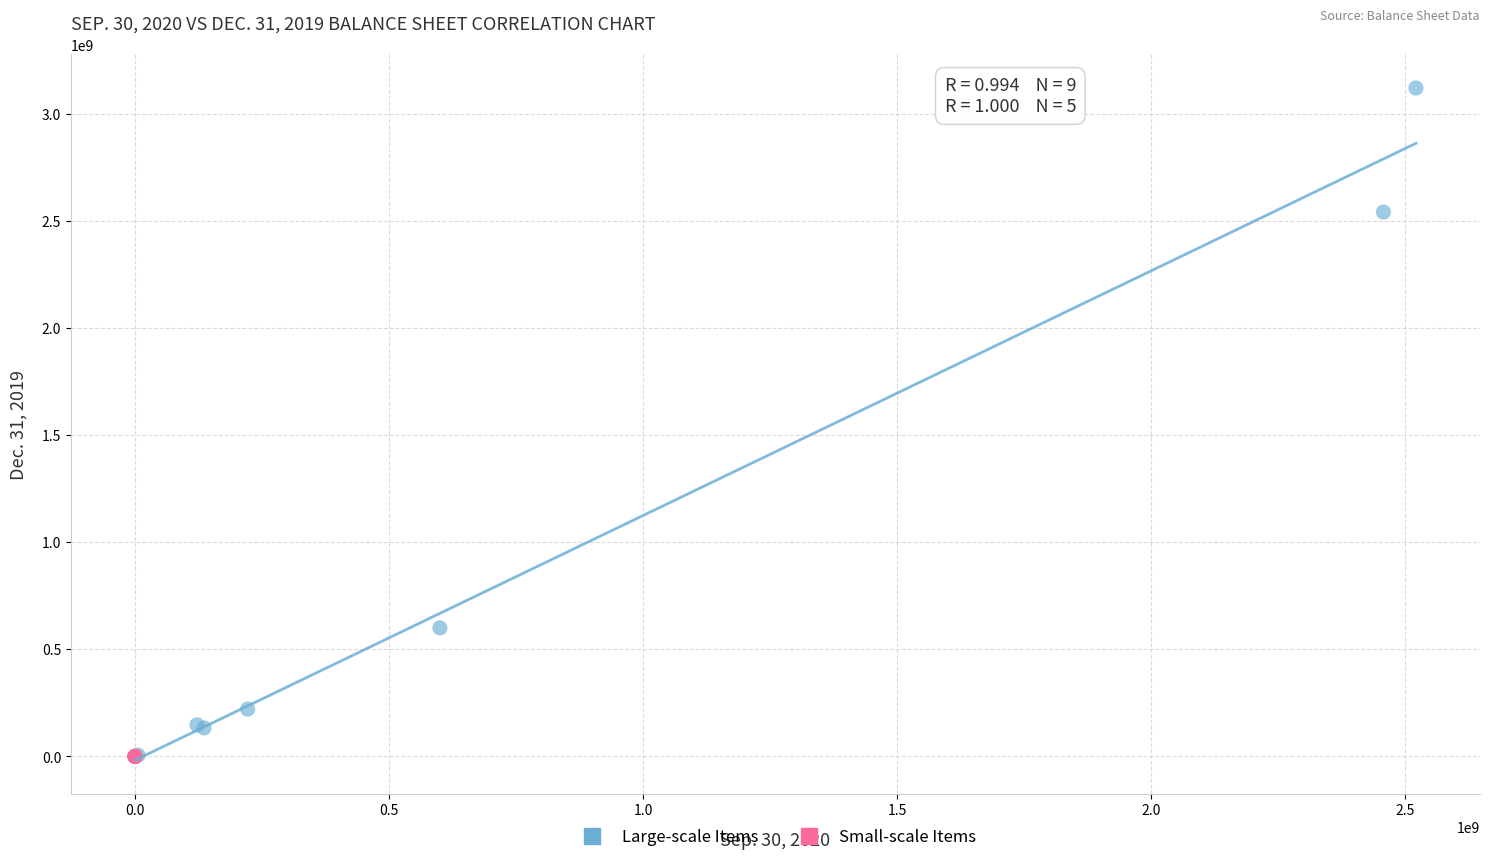

Which series has the largest Y range (max minus min)?

Large-scale Items